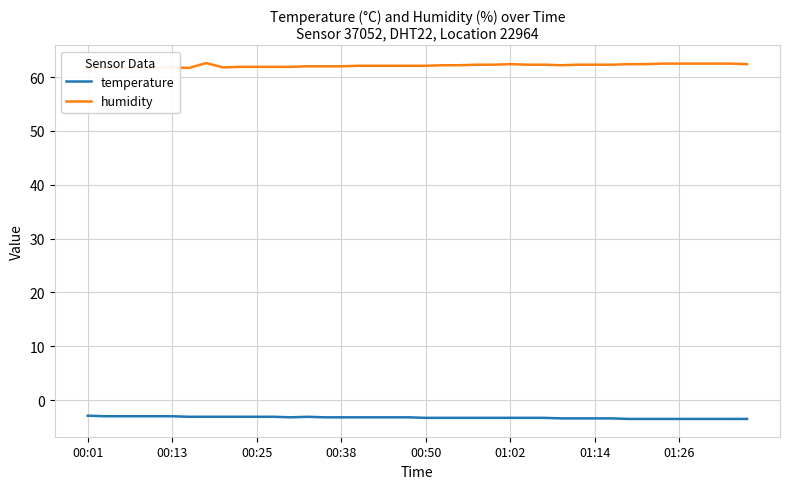

Reading left to right, what are all the values shown in this chart?

temperature: -2.9	-3.0	-3.0	-3.0	-3.0	-3.0	-3.1	-3.1	-3.1	-3.1	-3.1	-3.1	-3.2	-3.1	-3.2	-3.2	-3.2	-3.2	-3.2	-3.2	-3.3	-3.3	-3.3	-3.3	-3.3	-3.3	-3.3	-3.3	-3.4	-3.4	-3.4	-3.4	-3.5	-3.5	-3.5	-3.5	-3.5	-3.5	-3.5	-3.5
humidity: 61.7	61.7	61.7	61.7	61.8	61.8	61.7	62.6	61.8	61.9	61.9	61.9	61.9	62.0	62.0	62.0	62.1	62.1	62.1	62.1	62.1	62.2	62.2	62.3	62.3	62.4	62.3	62.3	62.2	62.3	62.3	62.3	62.4	62.4	62.5	62.5	62.5	62.5	62.5	62.4